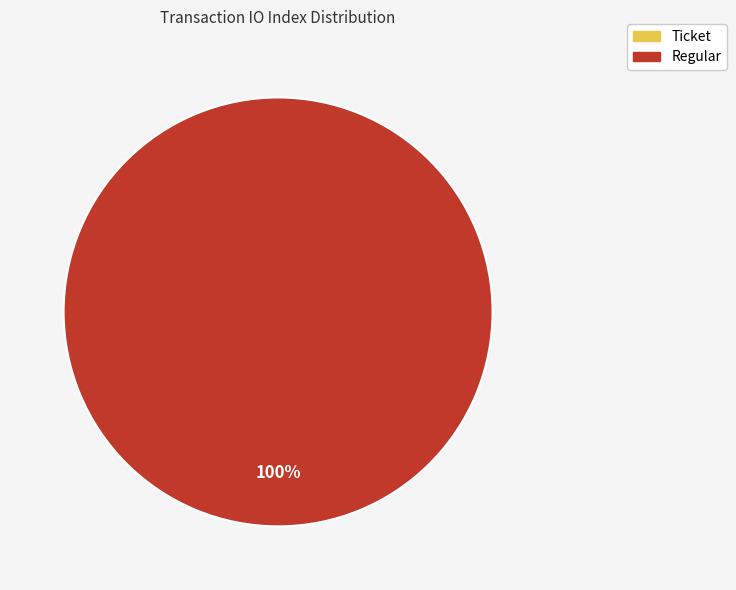

Is there any slice that represents more than half of the pie?

Yes